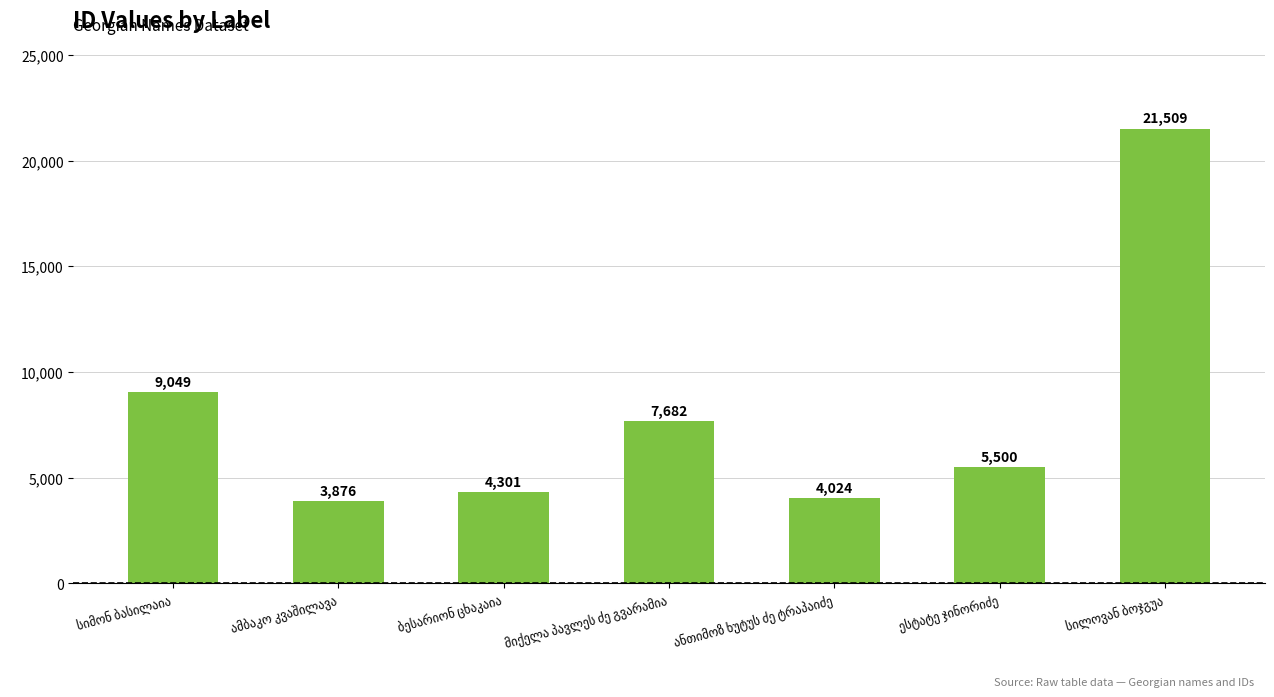

What is the value of the 4th bar from the left?

7682